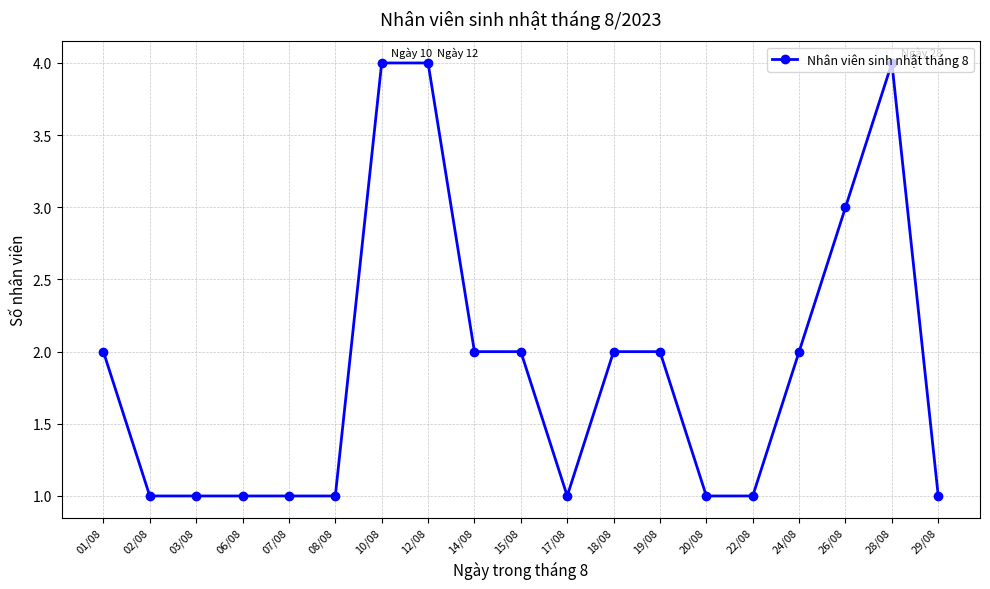

What is the difference between the maximum and second lowest values?

3